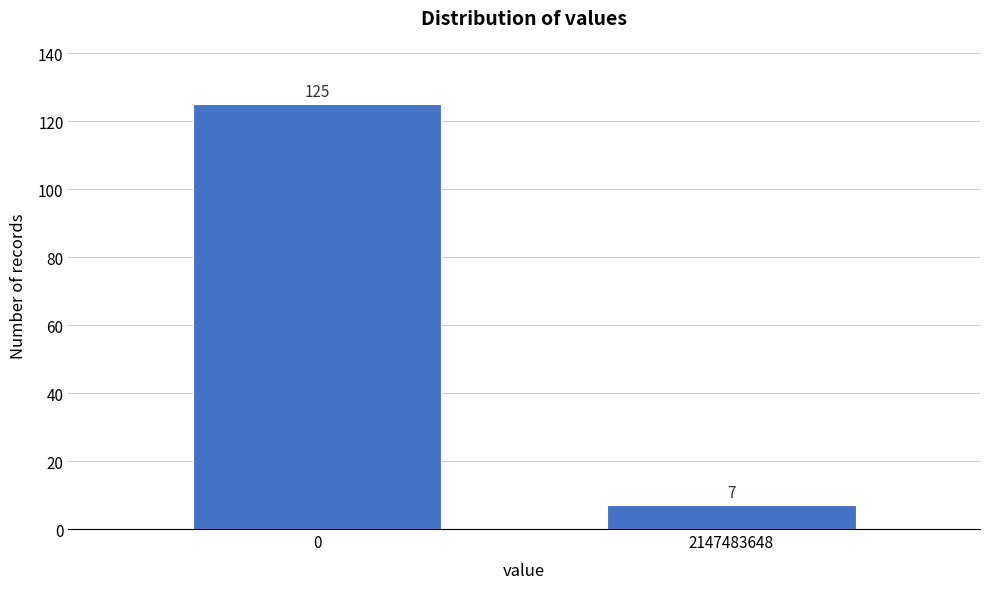

Reading left to right, what are all the values shown in this chart?

0=125	2147483648=7